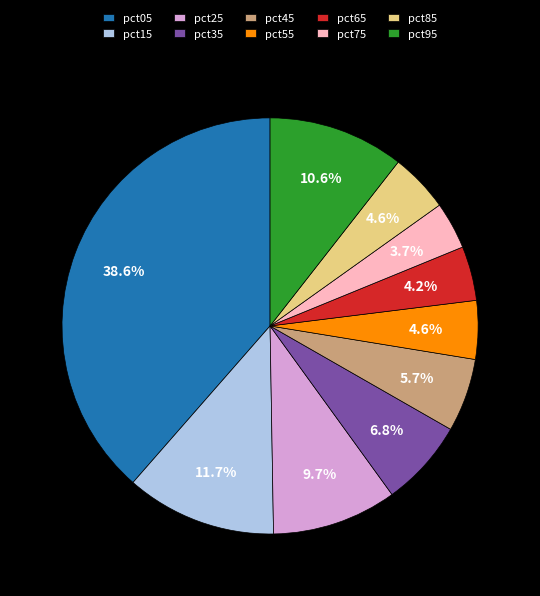

Does pct25 represent more than half of the total?

No